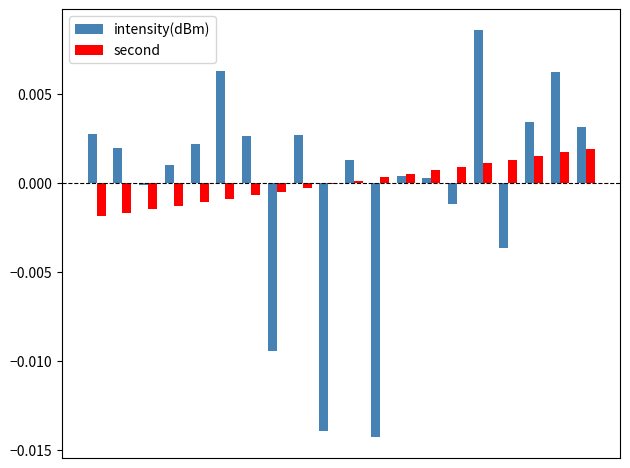

Rank the series by their maximum value, from lowest to highest.

second, intensity(dBm)